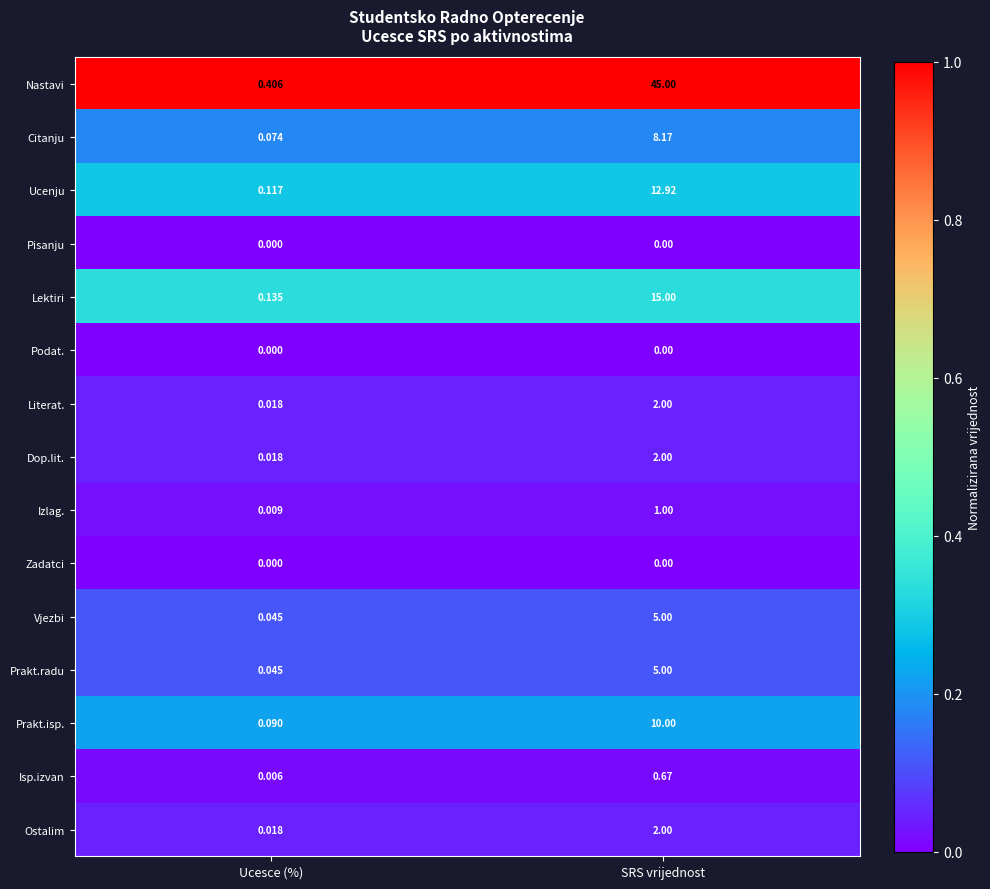

Which series has the largest range (max minus min)?

Nastavi